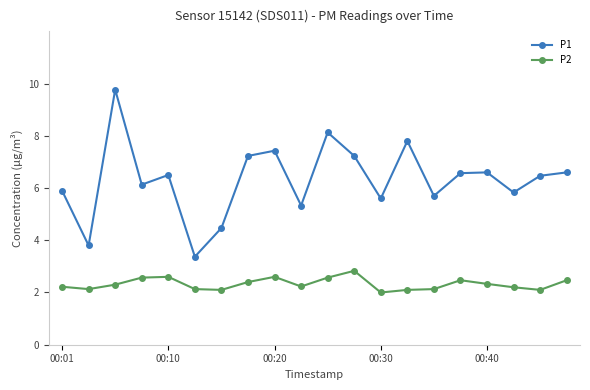

What is the difference between the second highest and minimum values in the P1 series?

4.8